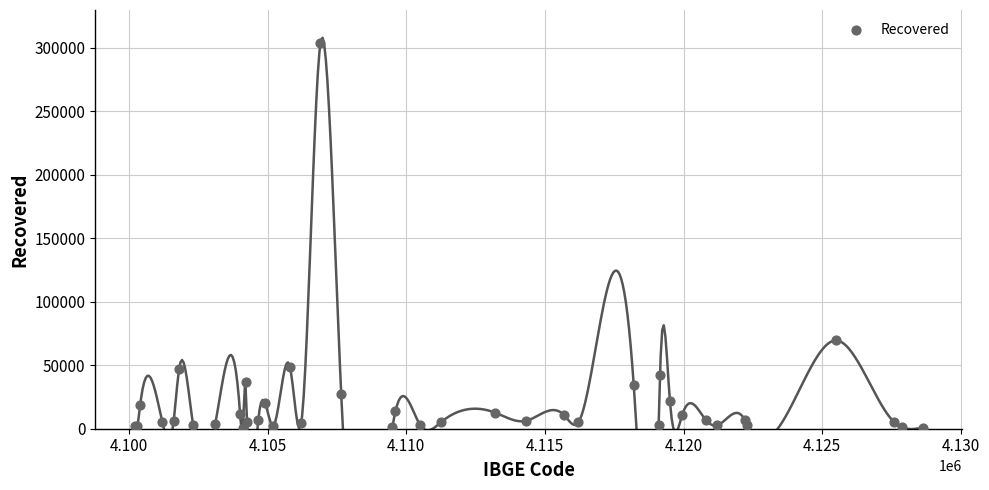

What Y value in the scatter plot is closest to 152086?

69484